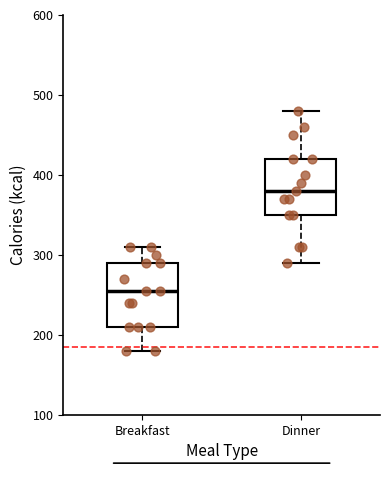

Where does the lower whisker of the box for Dinner end on the y-axis? The values are not printed on the chart, so give them approximately, as read against the axis.

290